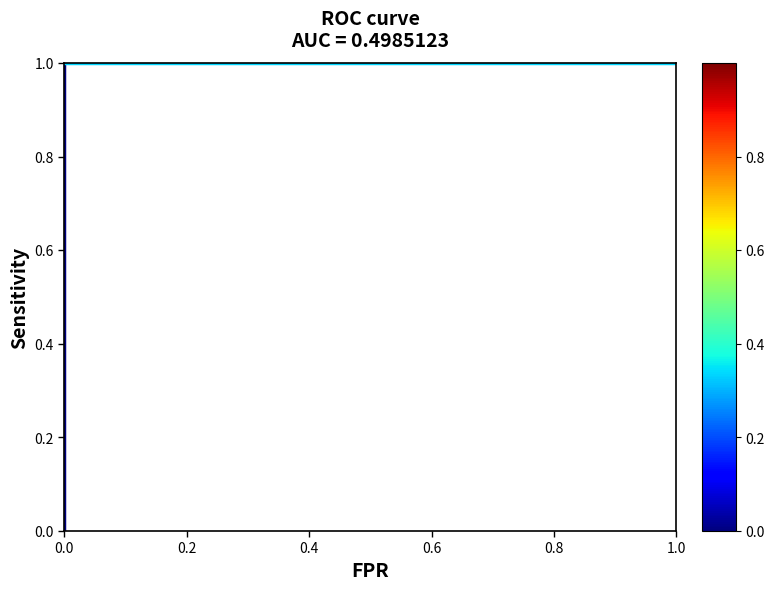

Reading right to left, list all the values displayed in this chart.

1	0